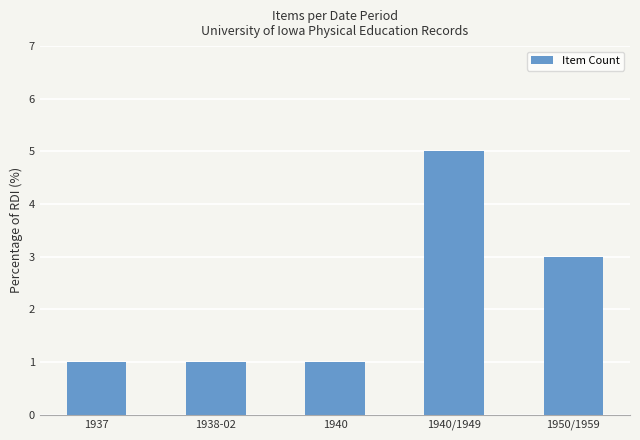

The value at 1940/1949 is 5. True or false?

True